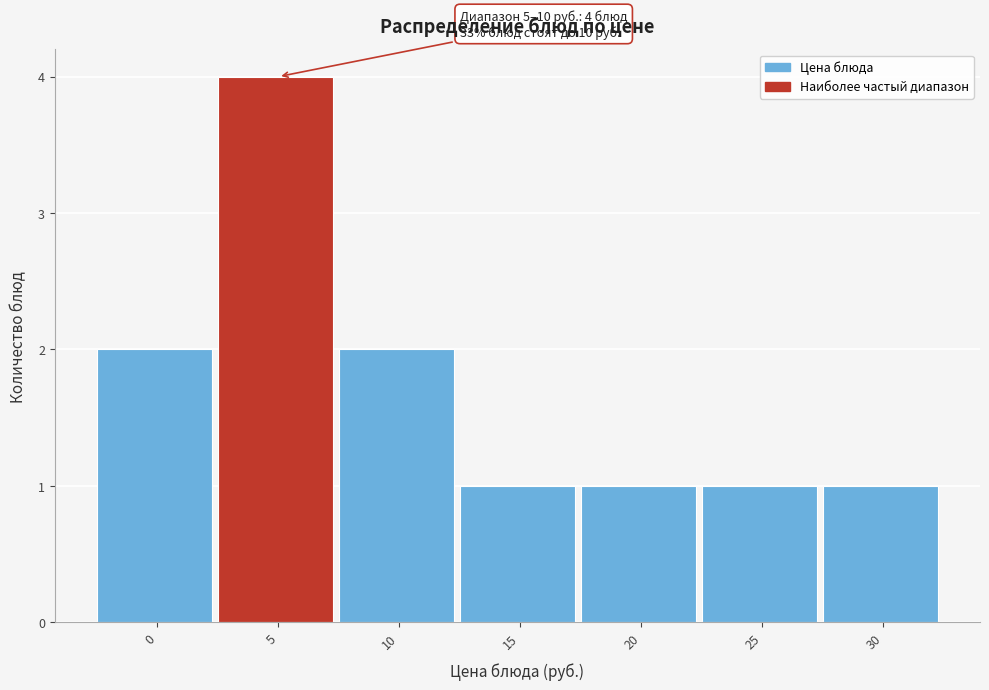

Reading left to right, transcribe all the data shown in this chart.

2	4	2	1	1	1	1